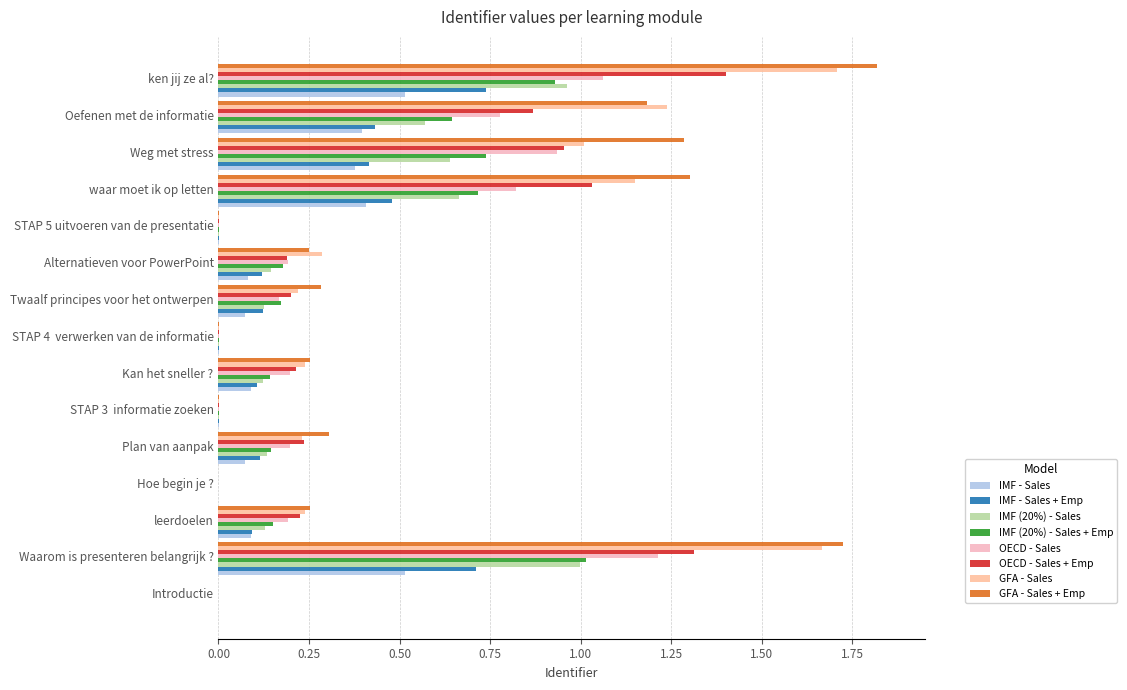

What is the label of the 9th bar from the left?

Twaalf principes voor het ontwerpen